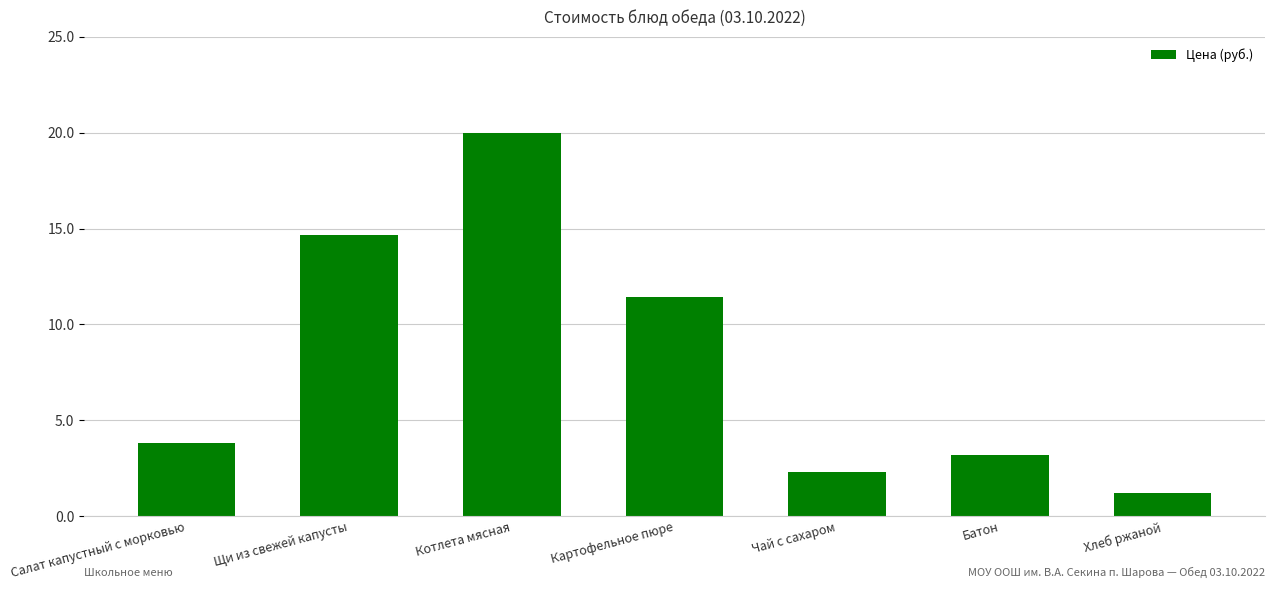

Reading right to left, list all the values displayed in this chart.

1.2	3.2	2.3	11.4	20.0	14.7	3.8